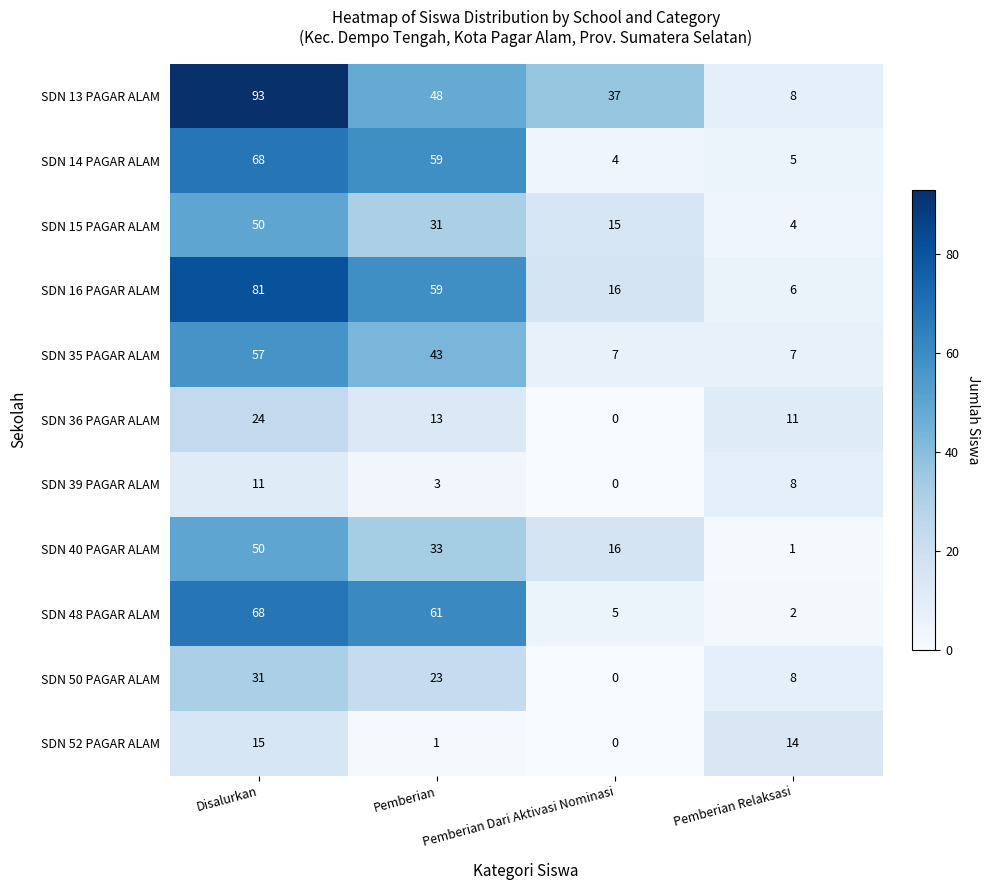

What is the average value of the SDN 48 PAGAR ALAM series?

34